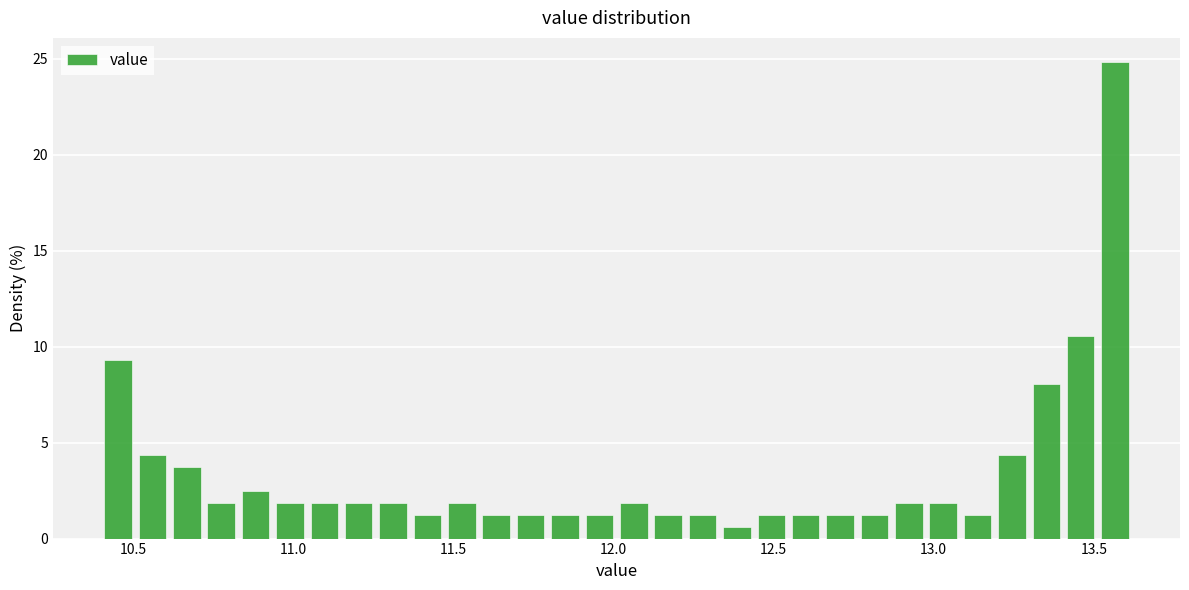

Around what value on the x-axis is the tallest bar? Give the approximate position of its centre, as read against the axis.

13.55